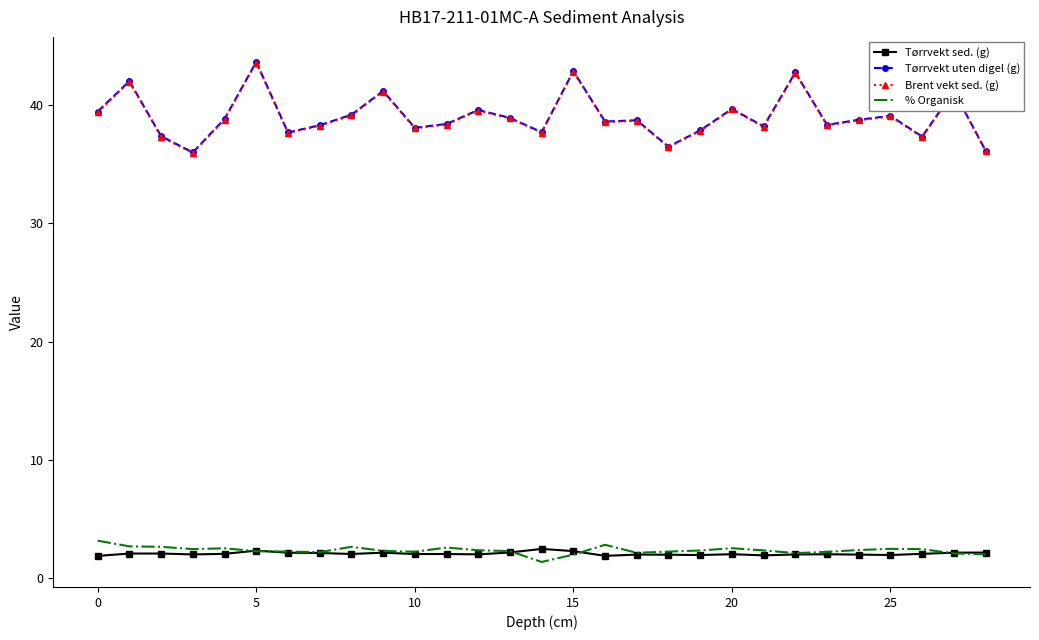

What is the greatest value displayed?

43.6